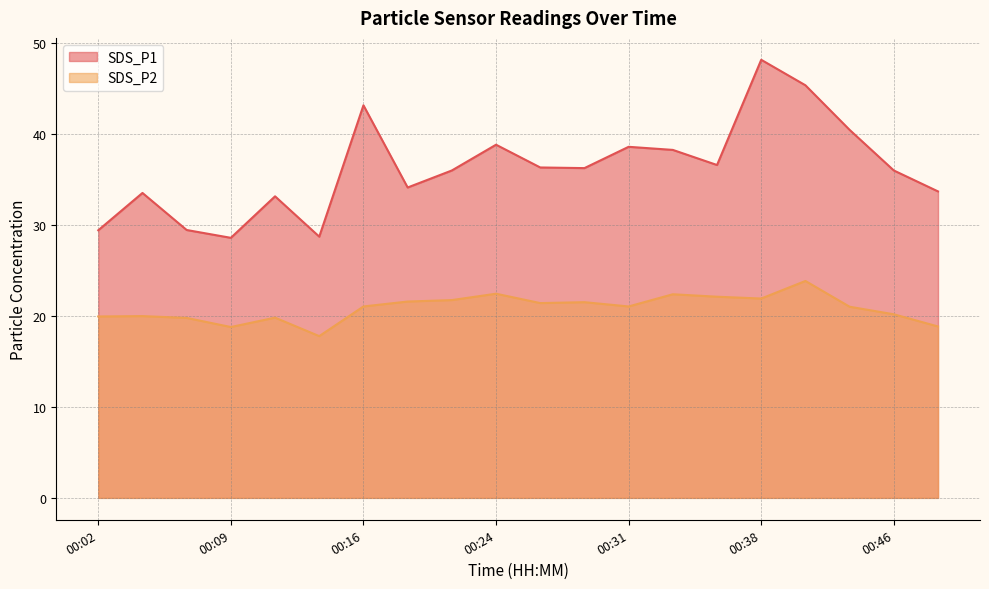

Where does the SDS_P1 series first go above 36?

00:16